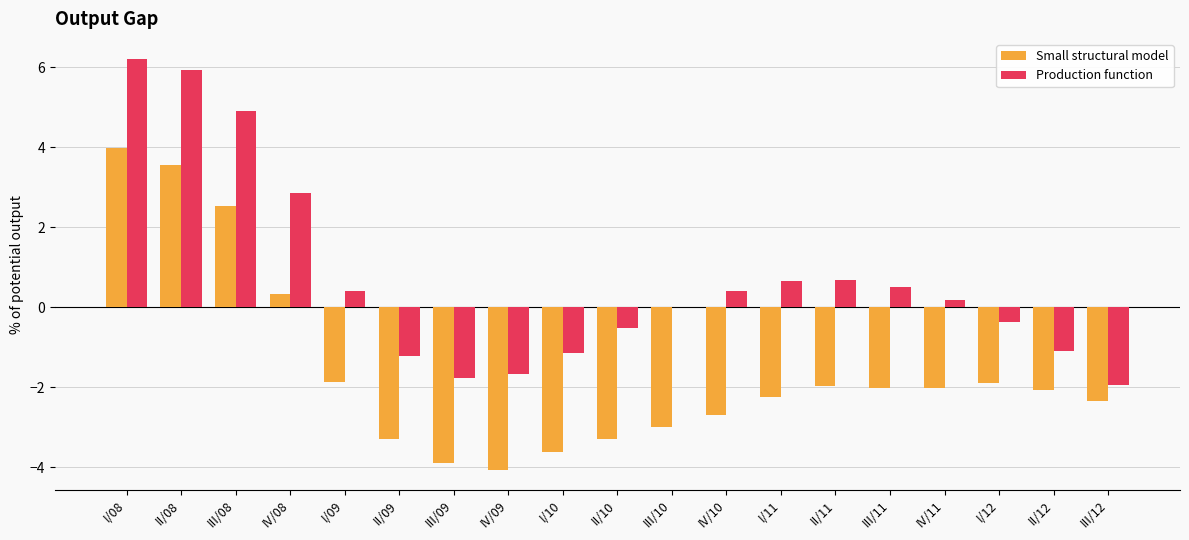

Where does the Small structural model series first go above -2?

I/08